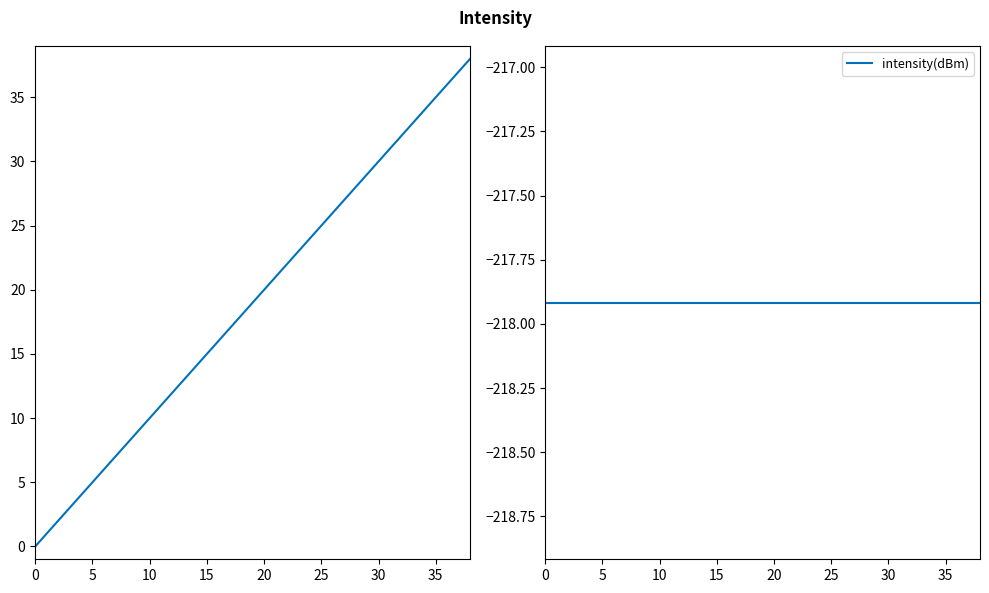

How many categories are shown in the chart?

20